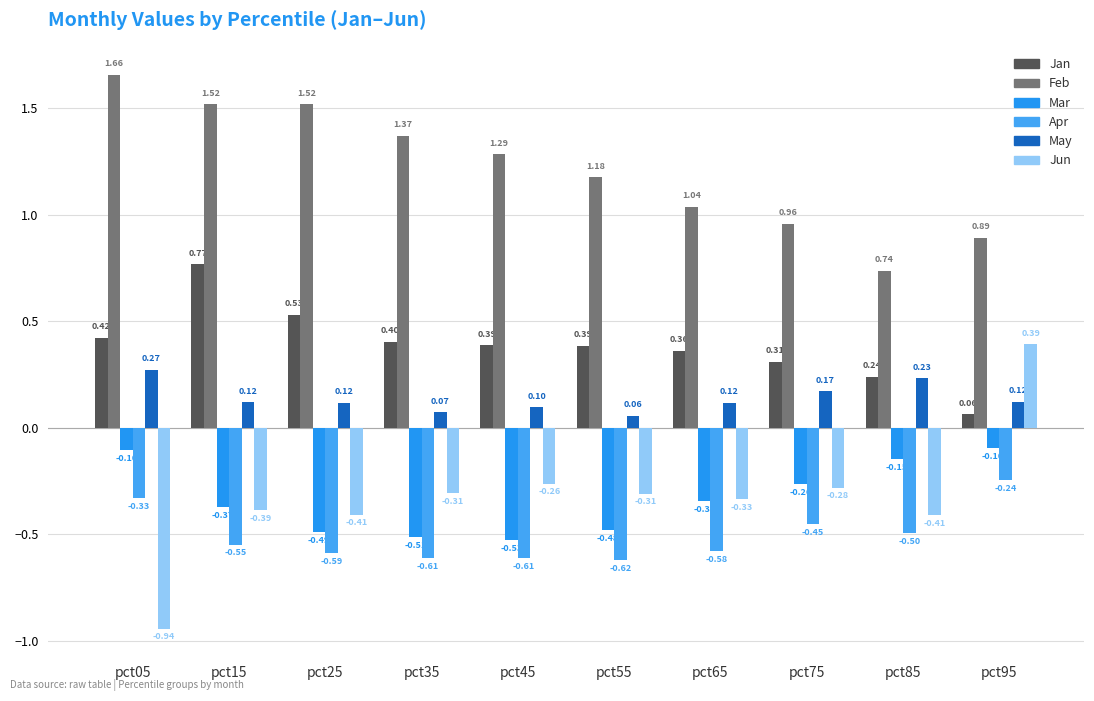

At which category is the sum across all series the highest?

pct95